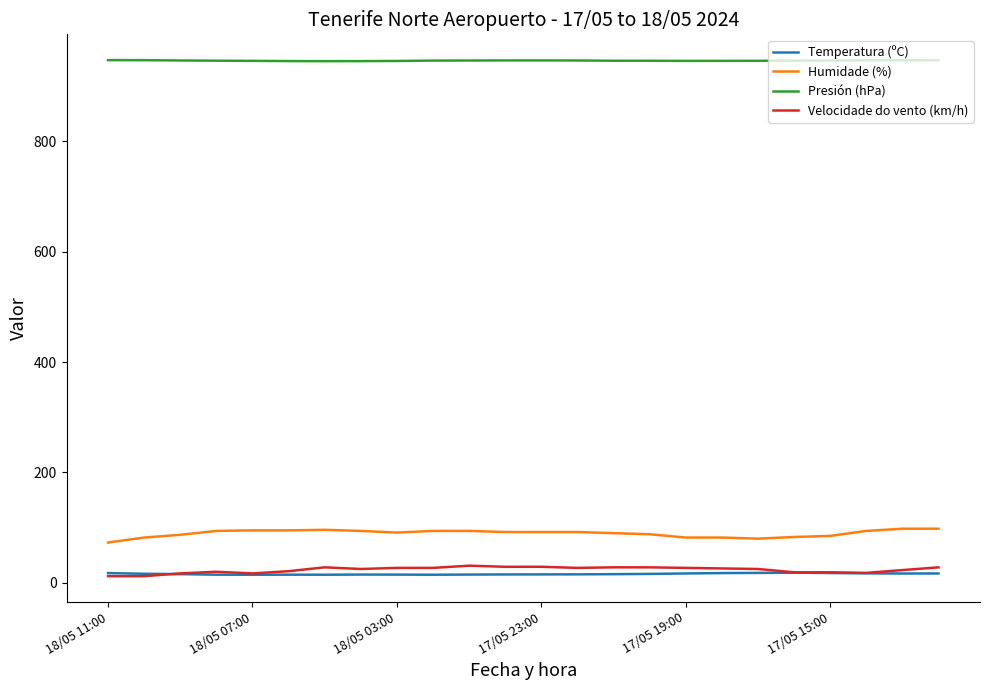

True or false: Humidade (%) and Presión (hPa) cross at least once.

False